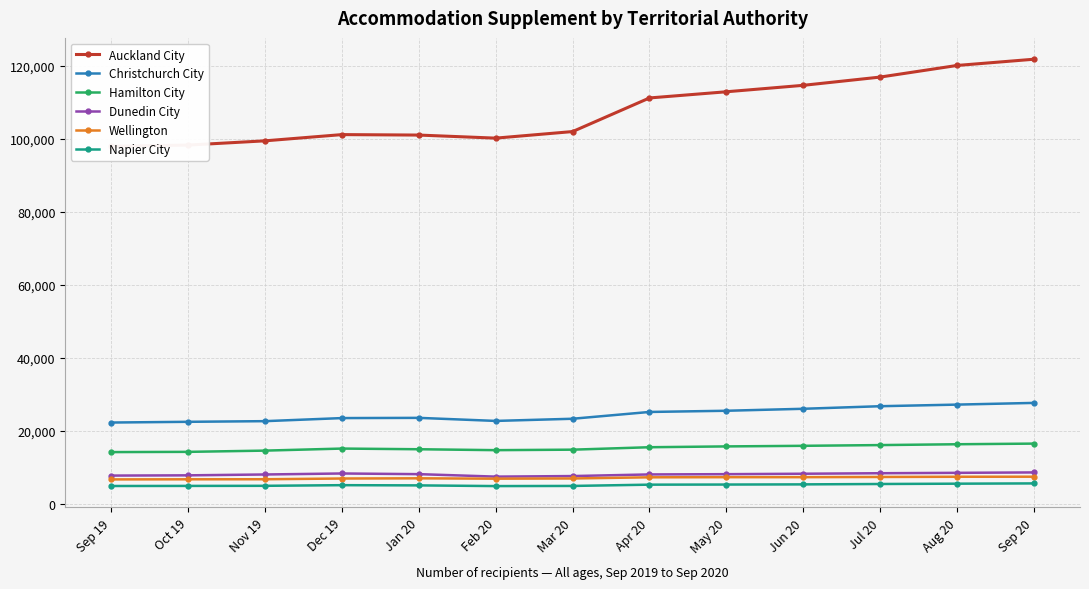

Reading left to right, list all the values displayed in this chart.

Auckland City: Sep 19=97957	Oct 19=98272	Nov 19=99435	Dec 19=101140	Jan 20=101013	Feb 20=100173	Mar 20=101972	Apr 20=111178	May 20=112870	Jun 20=114635	Jul 20=116894	Aug 20=120075	Sep 20=121783
Christchurch City: Sep 19=22281	Oct 19=22479	Nov 19=22658	Dec 19=23500	Jan 20=23560	Feb 20=22722	Mar 20=23316	Apr 20=25178	May 20=25506	Jun 20=26046	Jul 20=26750	Aug 20=27190	Sep 20=27655
Hamilton City: Sep 19=14184	Oct 19=14250	Nov 19=14589	Dec 19=15150	Jan 20=14965	Feb 20=14714	Mar 20=14849	Apr 20=15518	May 20=15742	Jun 20=15905	Jul 20=16104	Aug 20=16333	Sep 20=16509
Dunedin City: Sep 19=7752	Oct 19=7819	Nov 19=8053	Dec 19=8327	Jan 20=8145	Feb 20=7467	Mar 20=7621	Apr 20=8066	May 20=8140	Jun 20=8258	Jul 20=8397	Aug 20=8504	Sep 20=8616
Wellington: Sep 19=6704	Oct 19=6732	Nov 19=6748	Dec 19=6949	Jan 20=7002	Feb 20=6903	Mar 20=6961	Apr 20=7280	May 20=7313	Jun 20=7317	Jul 20=7371	Aug 20=7429	Sep 20=7445
Napier City: Sep 19=4899	Oct 19=4923	Nov 19=4950	Dec 19=5126	Jan 20=5066	Feb 20=4876	Mar 20=4916	Apr 20=5265	May 20=5296	Jun 20=5342	Jul 20=5446	Aug 20=5534	Sep 20=5609